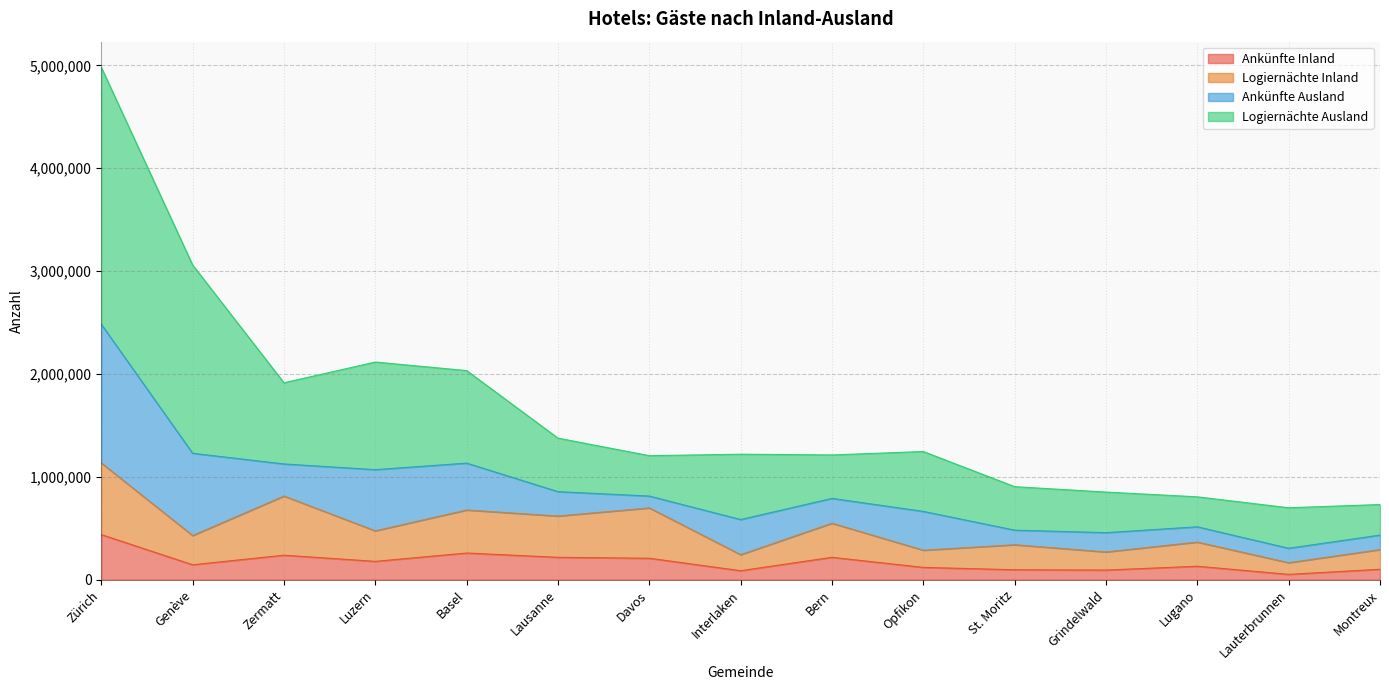

At which category does the chart reach its minimum across all series?

Lauterbrunnen